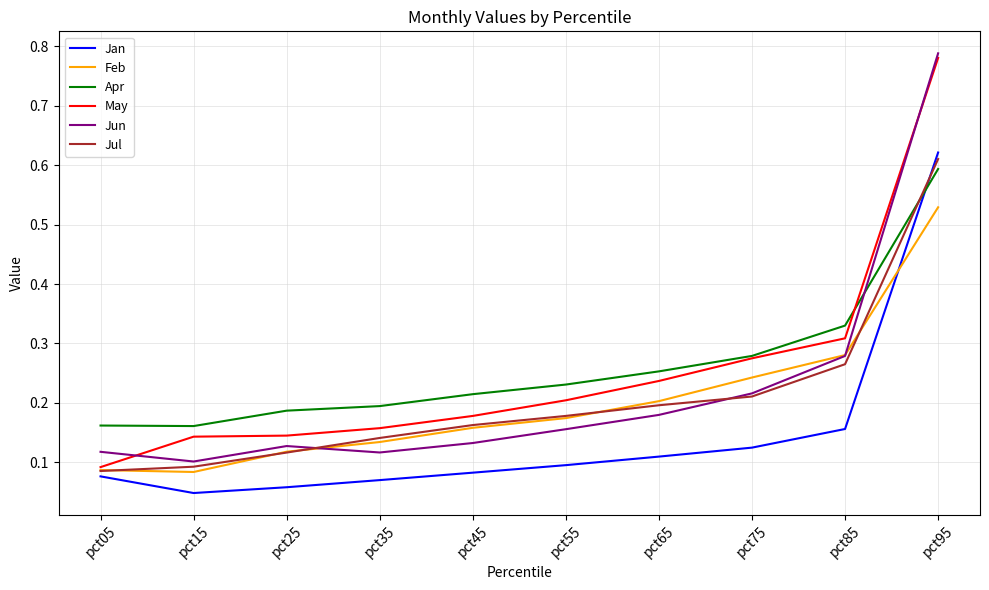

At how many categories does at least one series exceed 0?

10